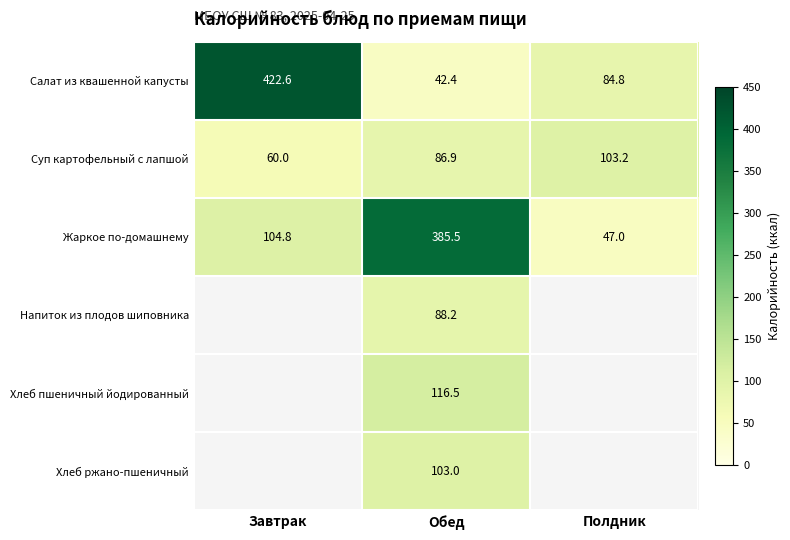

Rank the series at Обед from lowest to highest value.

Салат из квашенной капусты, Суп картофельный с лапшой, Напиток из плодов шиповника, Хлеб ржано-пшеничный, Хлеб пшеничный йодированный, Жаркое по-домашнему